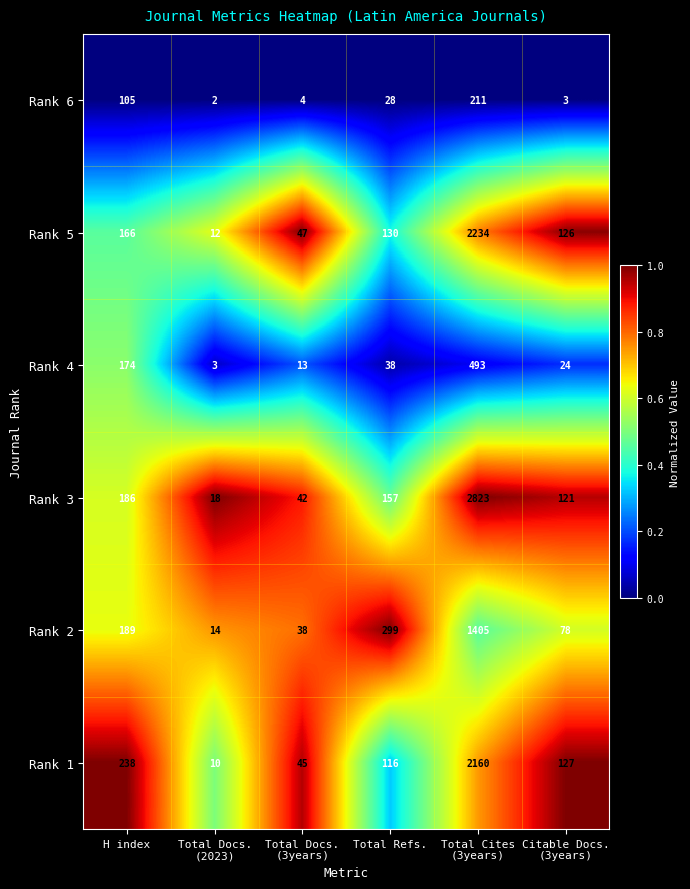

At which category does the chart reach its peak across all series?

Total Cites
(3years)